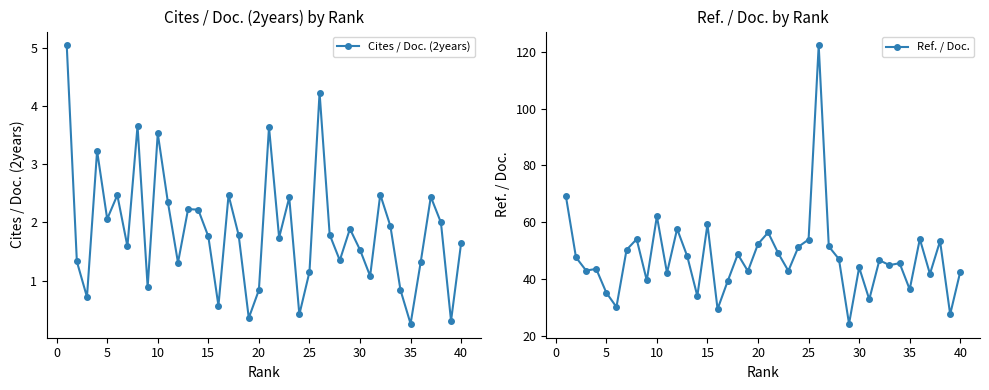

The value of Ref. / Doc. at 15 is 59.2. True or false?

True